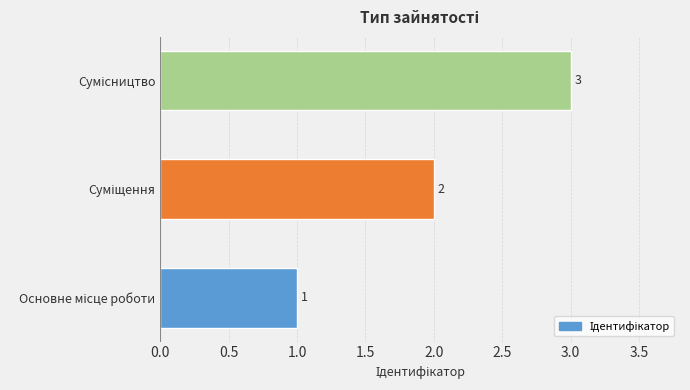

What is the sum of all values?

6